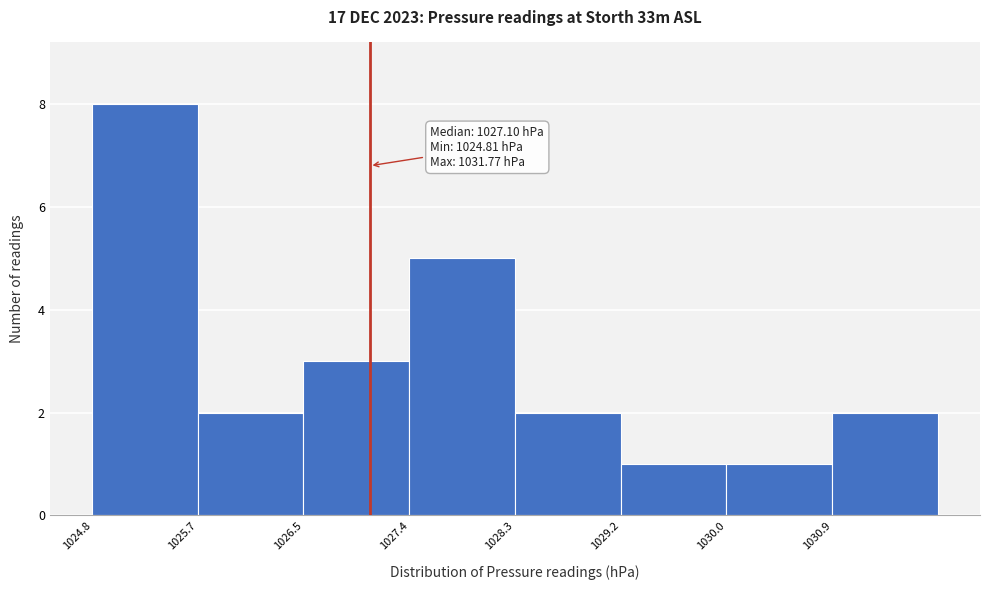

Over which range of the x-axis is the bar tallest?

1024.81 to 1025.68